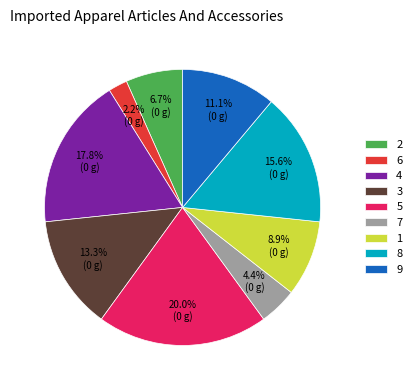

How many slices are in this pie chart?

9